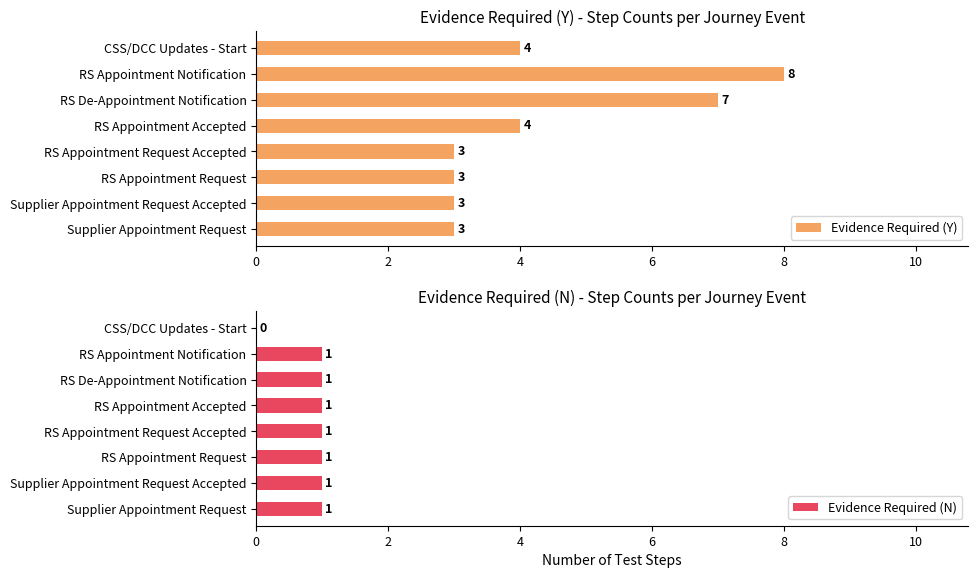

What is the approximate value of Evidence Required (Y) at RS Appointment Notification?

8